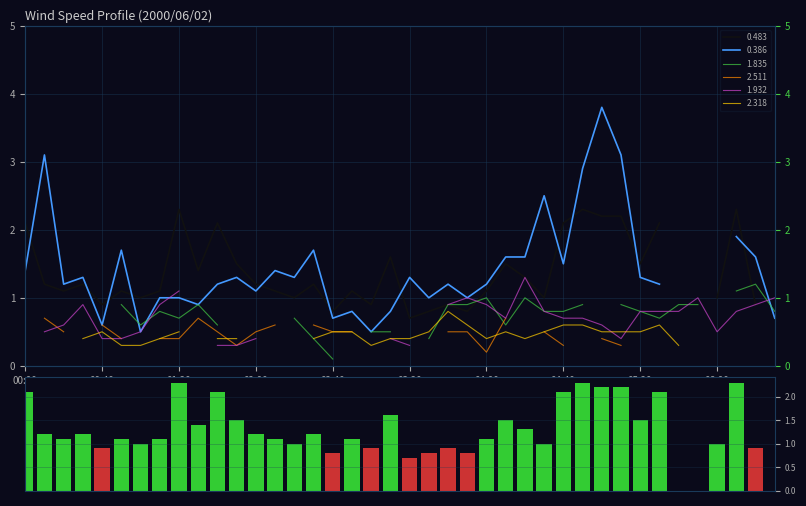

Which has a higher value, 01:20 or 17?

01:20